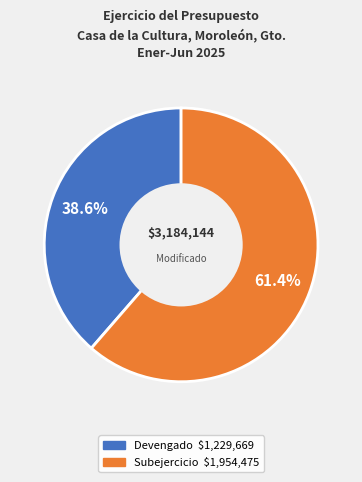

Rank the categories by value from highest to lowest.

Subejercicio, Devengado